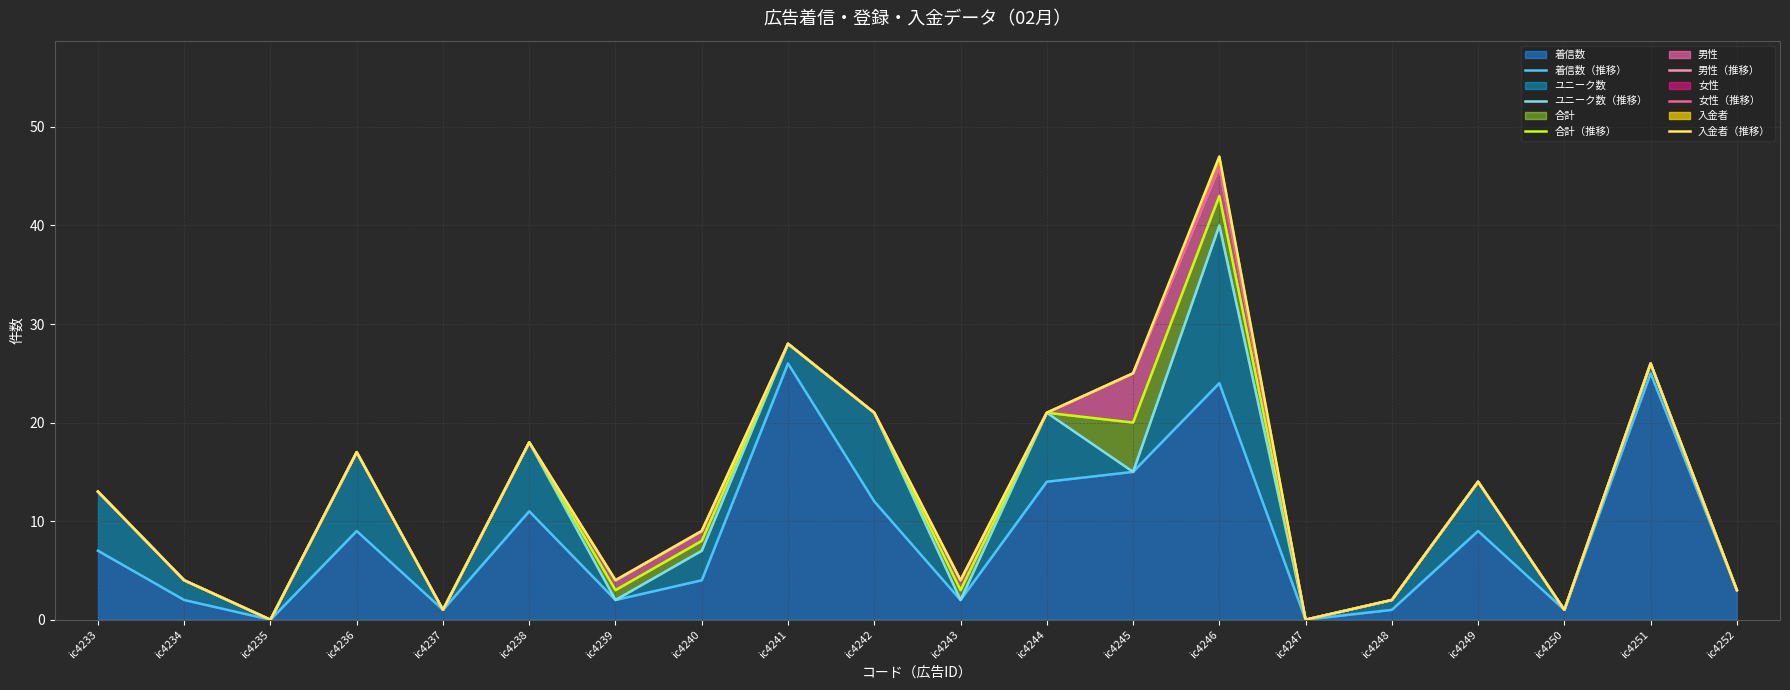

How many lines are shown in the chart?

6